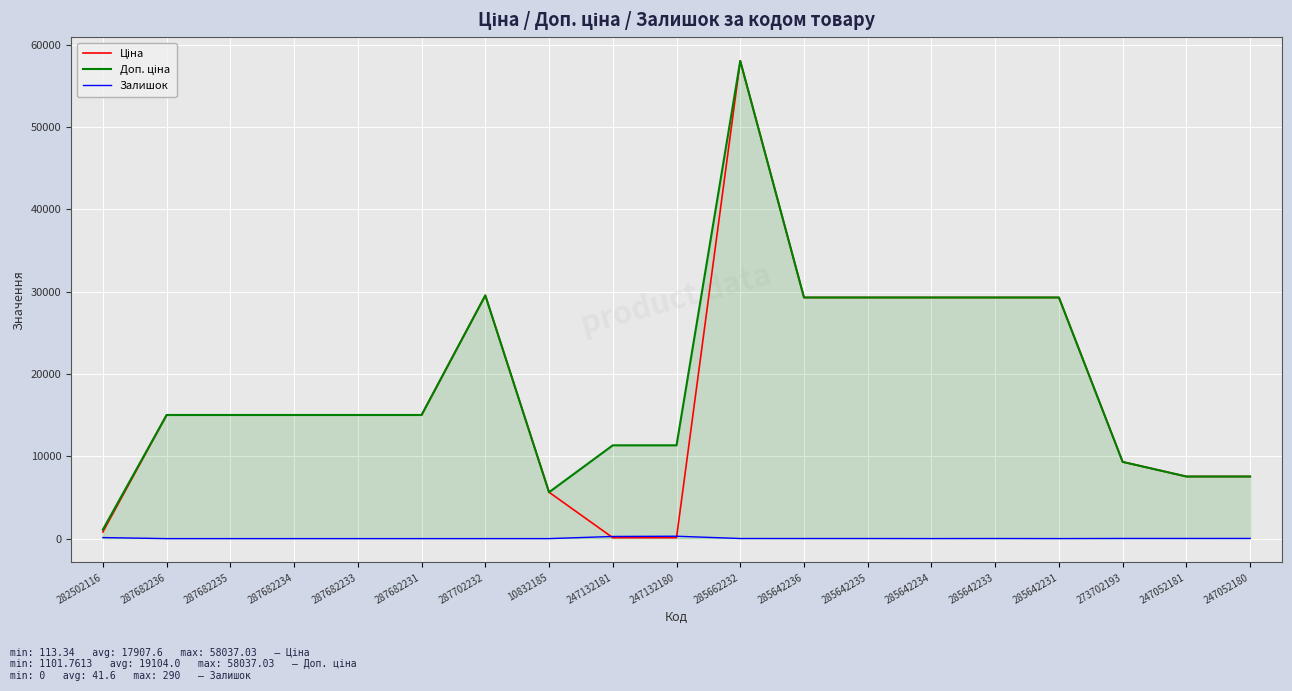

Does the chart display data point markers on the line(s)?

No